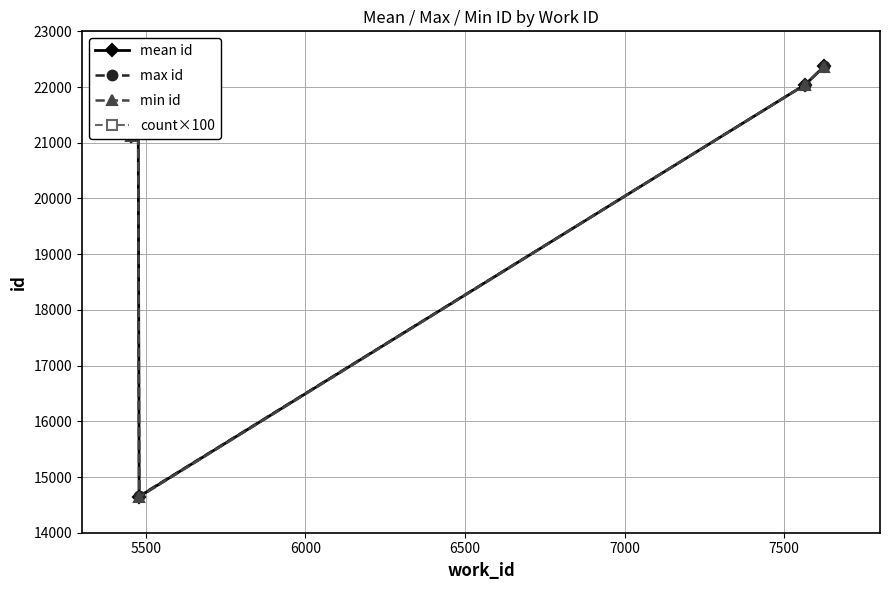

What is the highest value of the max id series?

22372.0